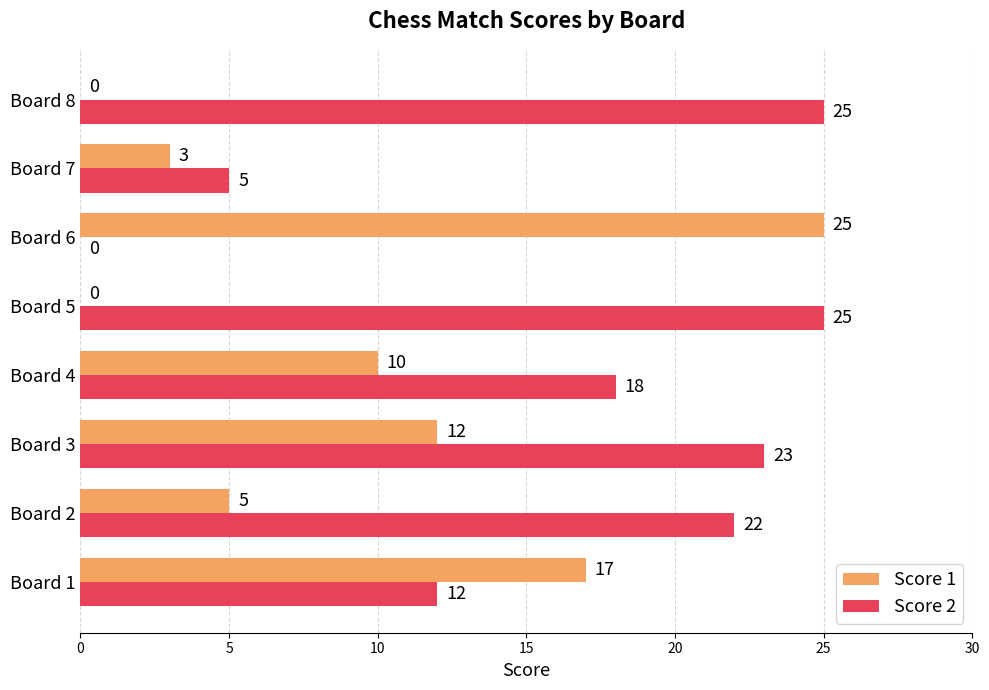

What is the greatest value displayed?

25